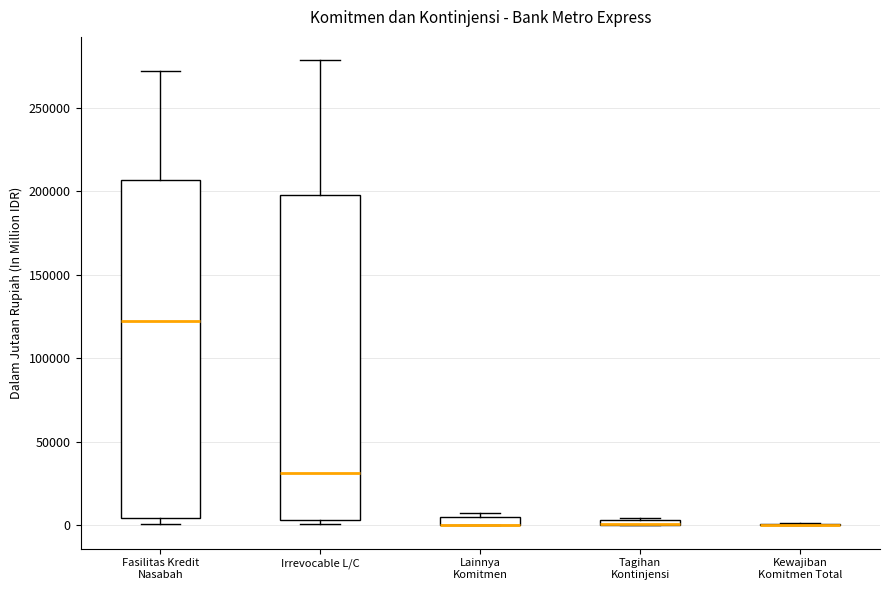

Comparing the boxes themselves (not the whiskers), which one is the tallest?

Fasilitas Kredit Nasabah